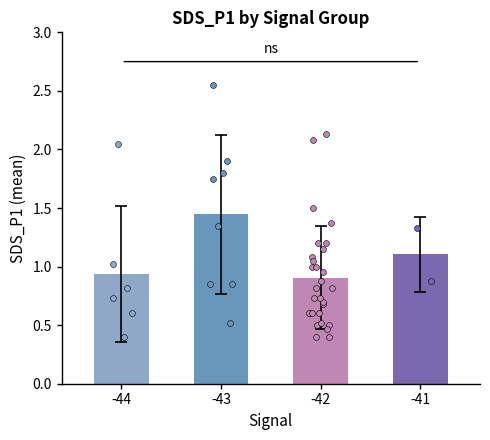

Between -42 and -44, which is larger?

-44